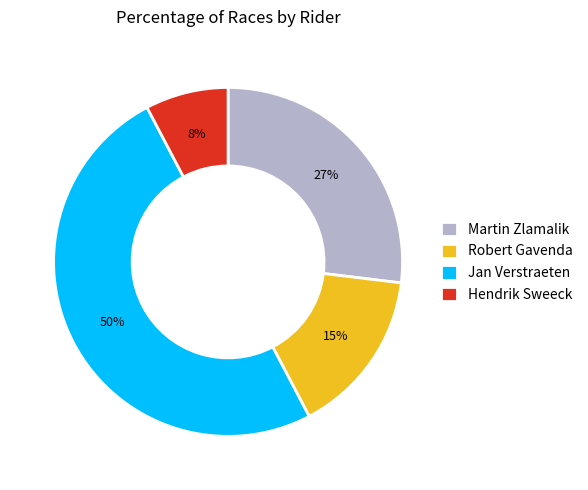

True or false: Jan Verstraeten accounts for 36% of the total.

False